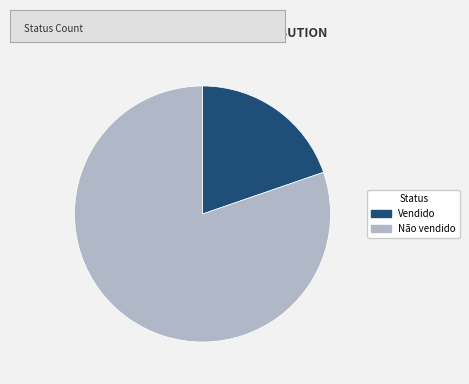

What is the ratio of the value at Não vendido to the value at Vendido?

4.1